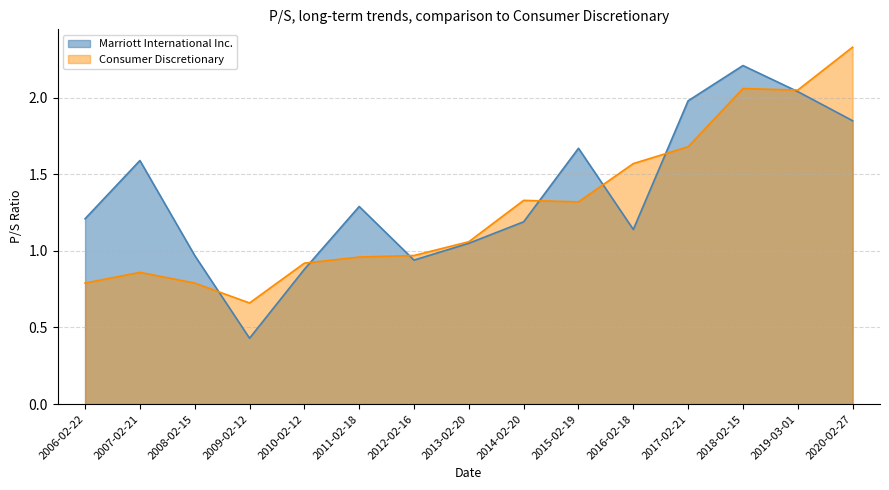

List the series in order of their peak value, lowest first.

Marriott International Inc., Consumer Discretionary